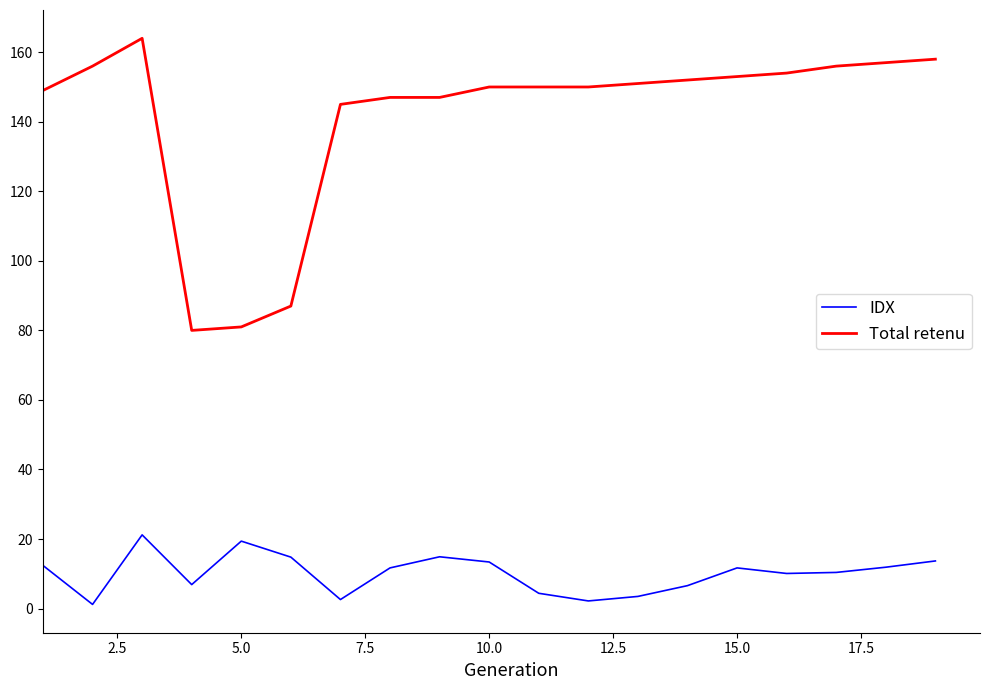

List the series in order of their peak value, highest first.

Total retenu, IDX